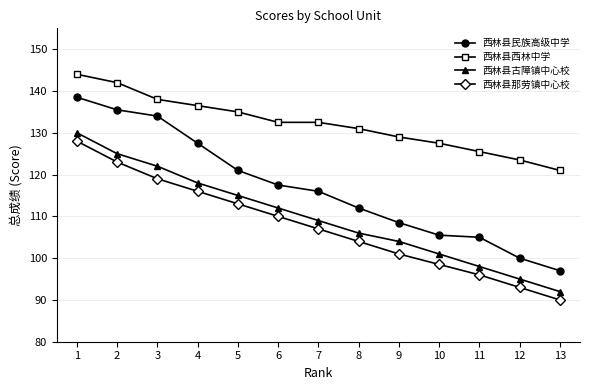

True or false: 西林县古障镇中心校 and 西林县民族高级中学 intersect in this chart.

False